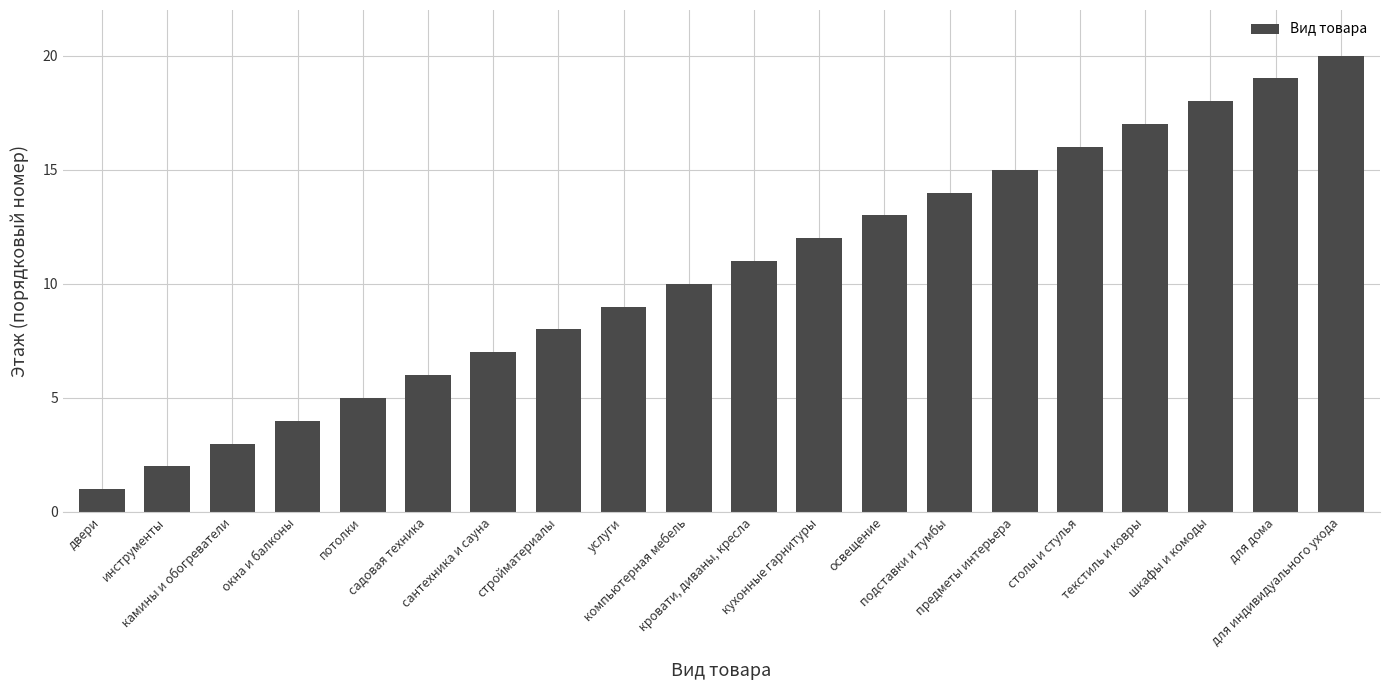

What is the label of the 20th bar from the left?

для индивидуального ухода